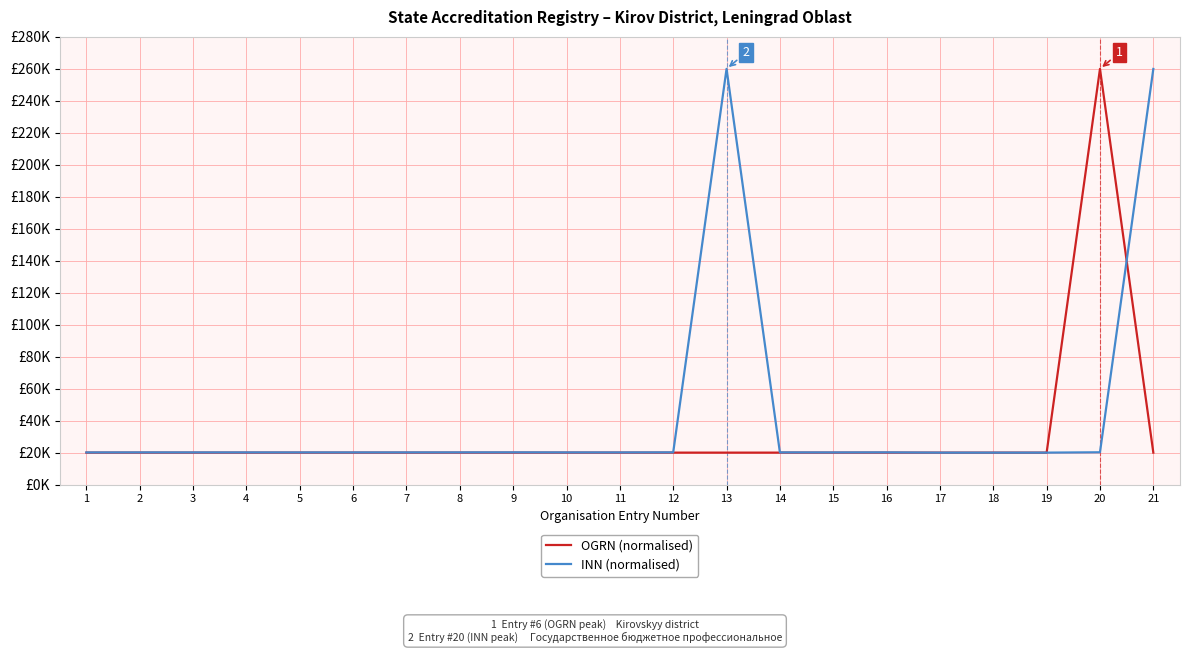

Where is the first local maximum for OGRN (normalised)?

2